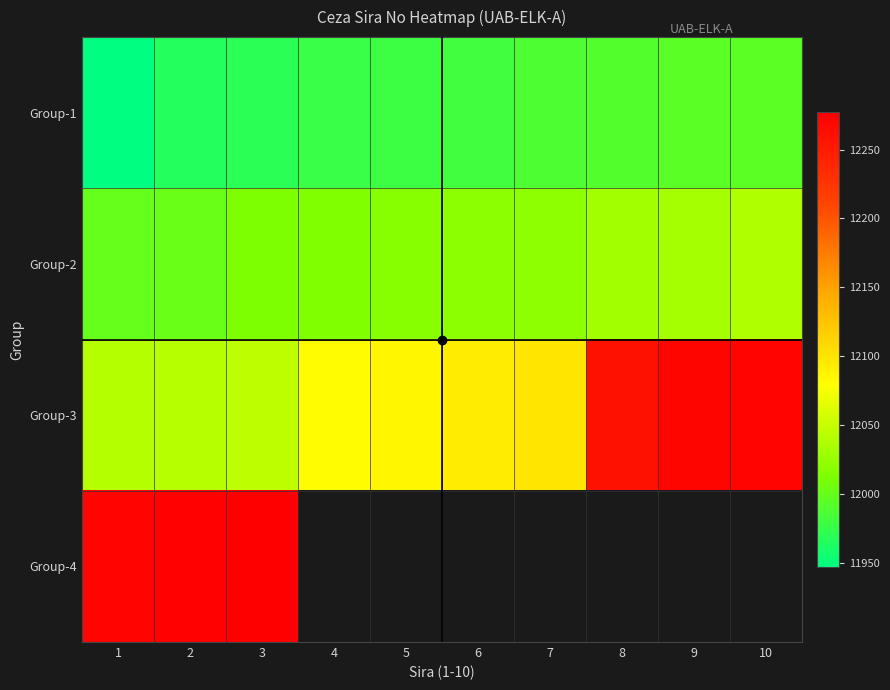

List the series in order of their overall mean, lowest first.

Group-1, Group-2, Group-3, Group-4